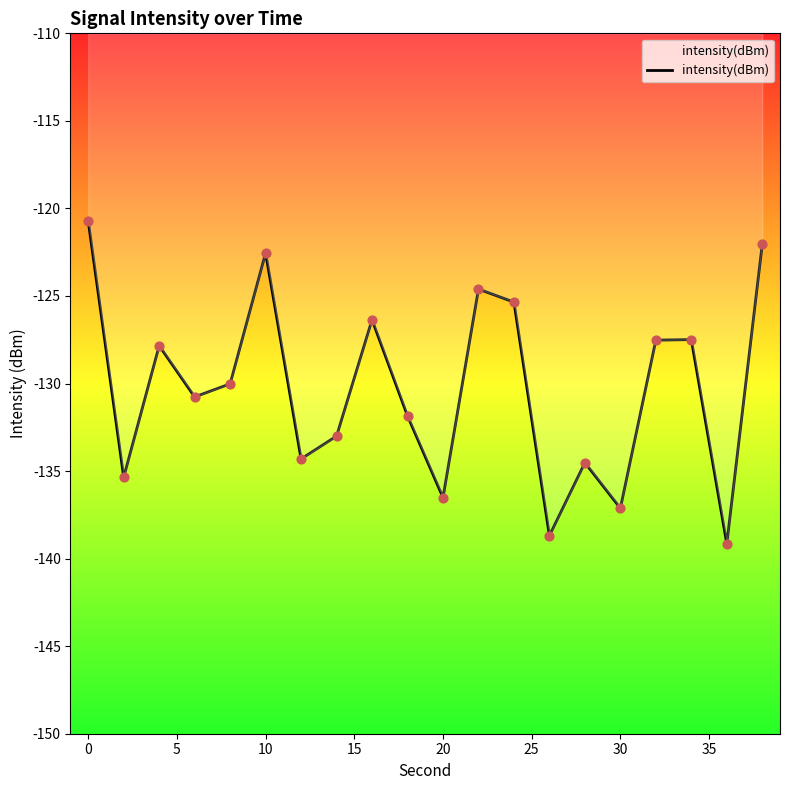

What is the difference between the maximum and minimum values?

18.4